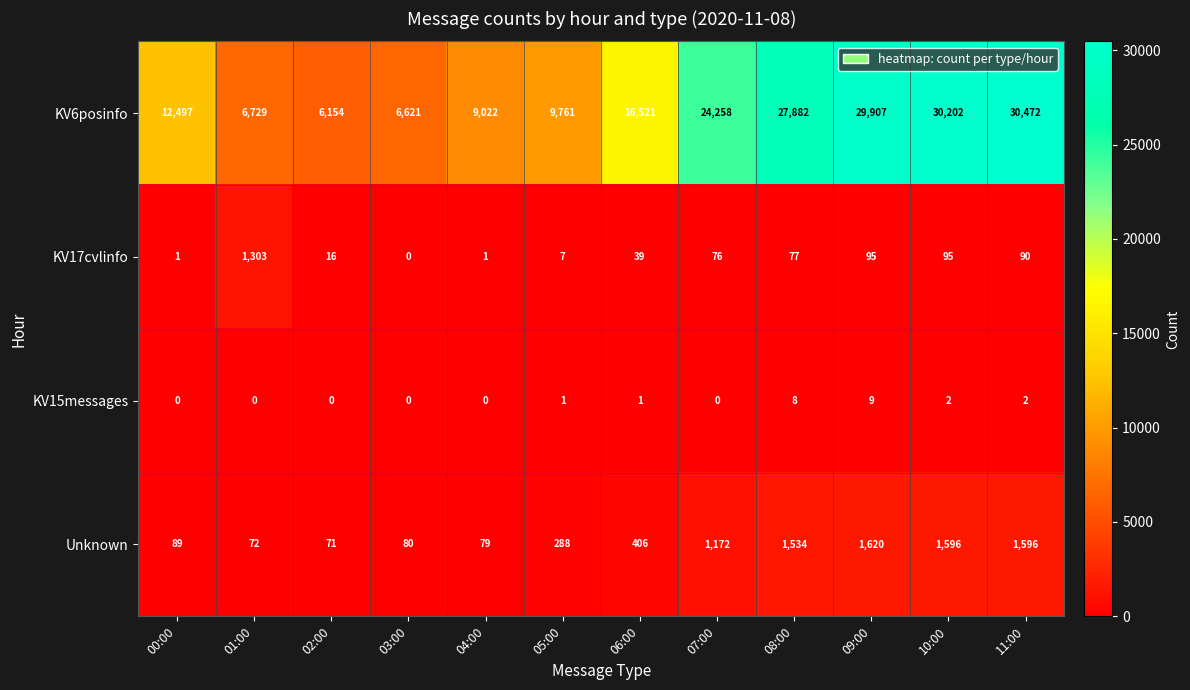

True or false: KV6posinfo has a value of 24258 at 07:00.

True